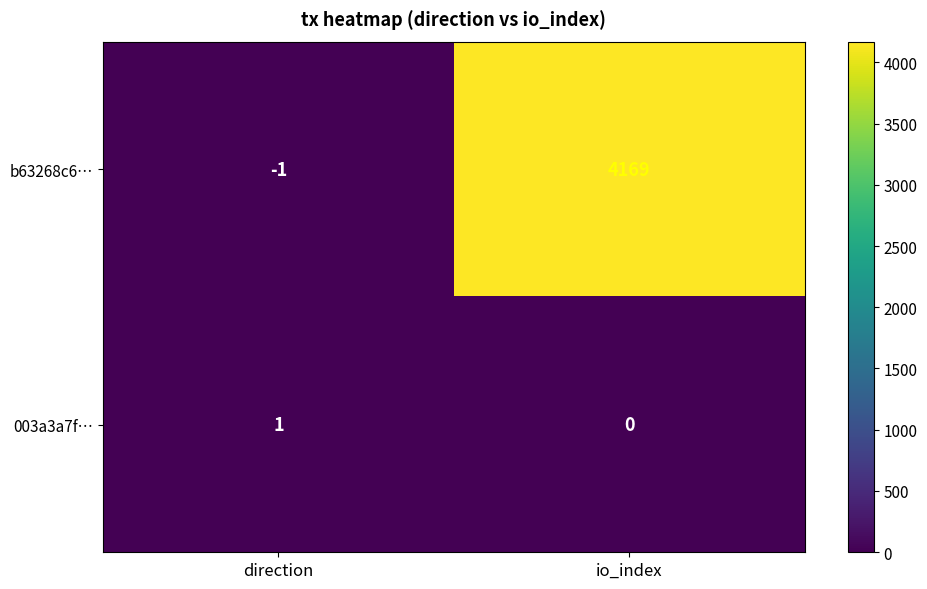

What is the spread (max minus min) of values at direction?

2